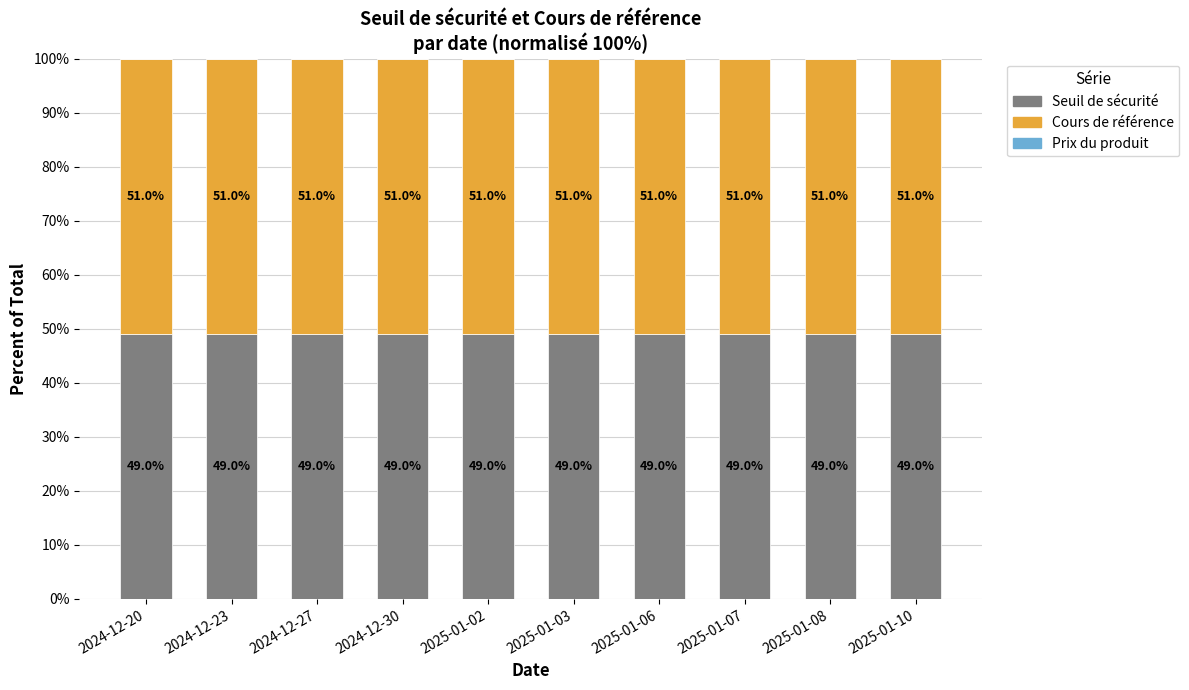

True or false: Seuil de sécurité has a value of 49.0 at 2025-01-08.

True